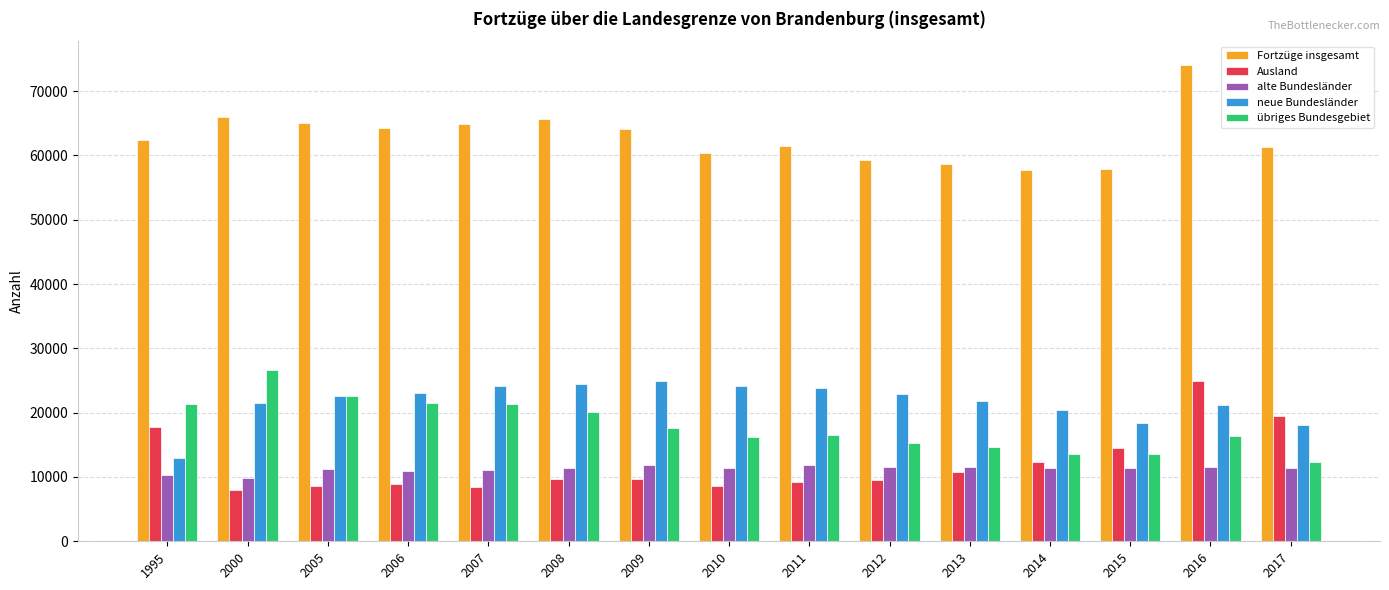

The alte Bundesländer series shows 4851 at 2000. True or false?

False